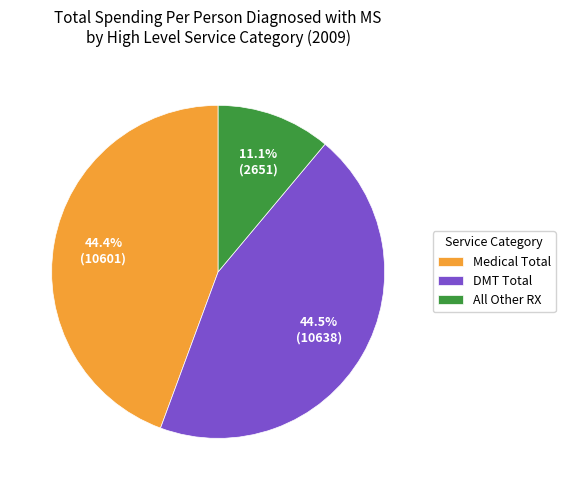

Which slice is the smallest?

All Other RX